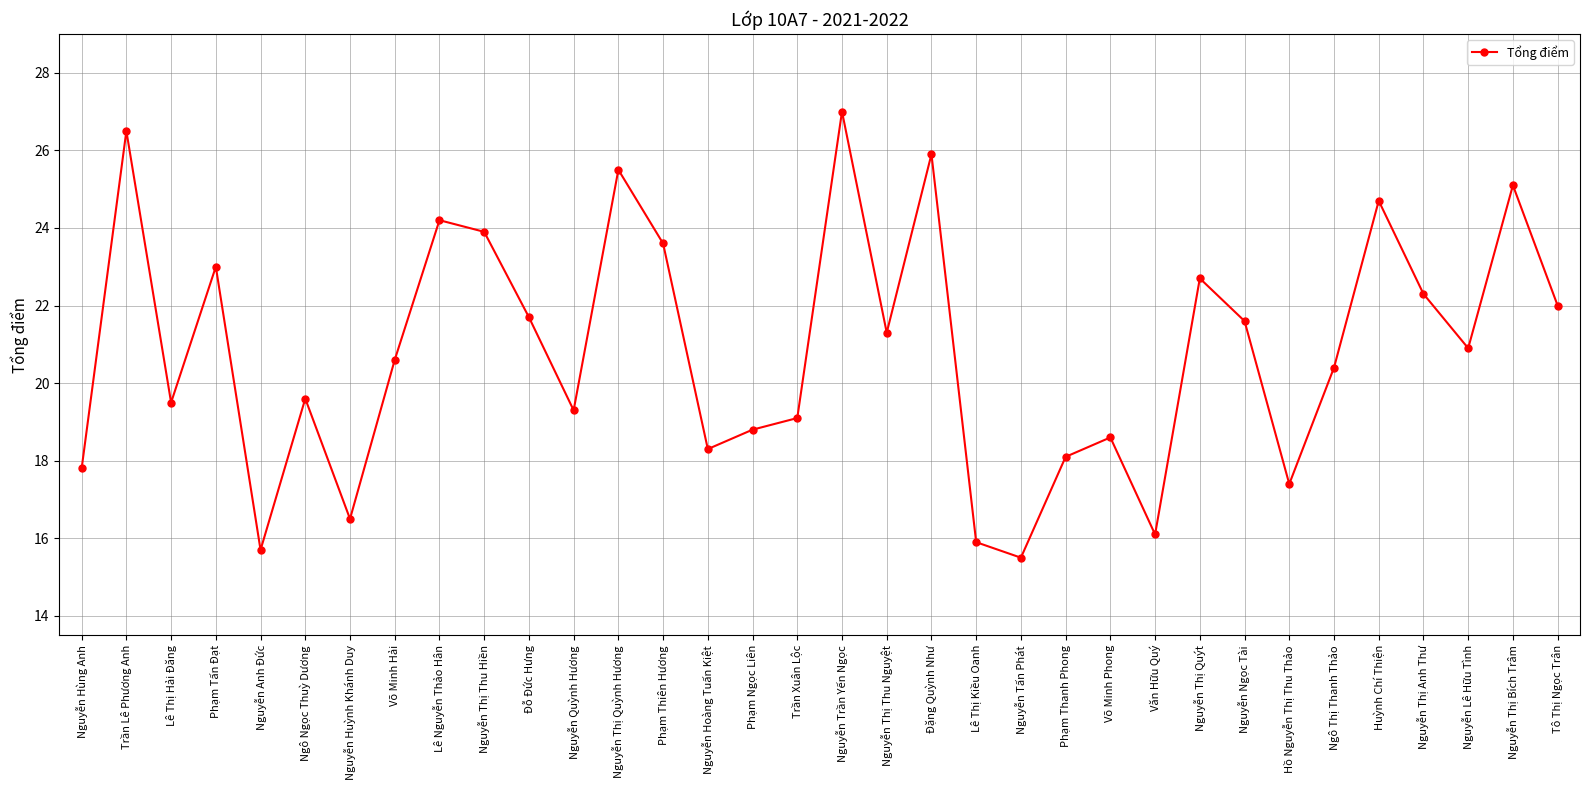

Reading left to right, what are all the values shown in this chart?

17.8	26.5	19.5	23.0	15.7	19.6	16.5	20.6	24.2	23.9	21.7	19.3	25.5	23.6	18.3	18.8	19.1	27.0	21.3	25.9	15.9	15.5	18.1	18.6	16.1	22.7	21.6	17.4	20.4	24.7	22.3	20.9	25.1	22.0